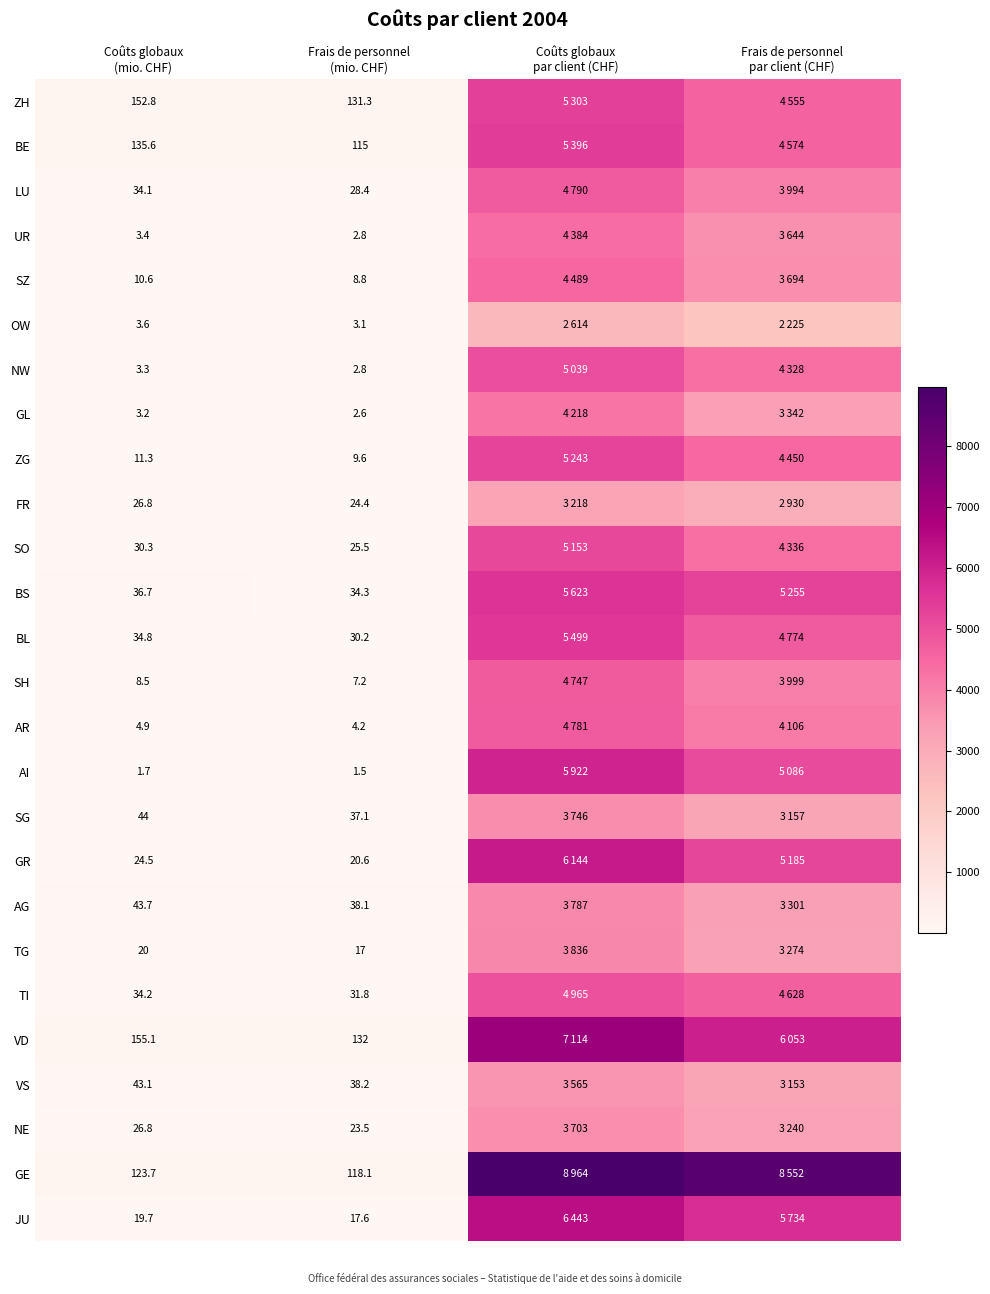

At which label does NE first exceed 3240?

Coûts globaux par client (CHF)